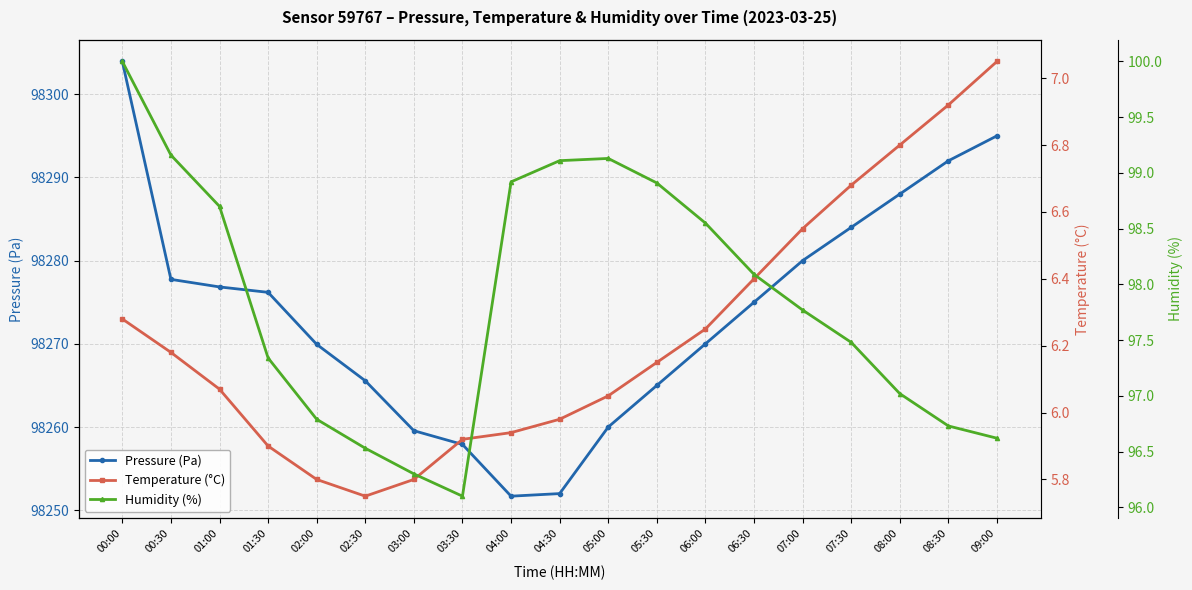

At which category is the sum across all series the highest?

00:00